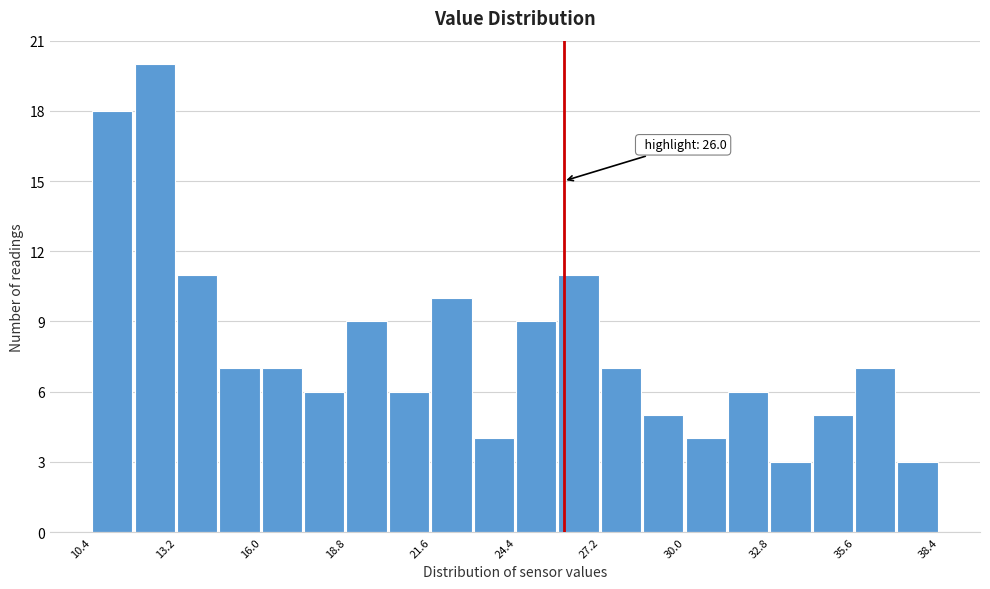

Around what value on the x-axis is the tallest bar? Give the approximate position of its centre, as read against the axis.

12.5